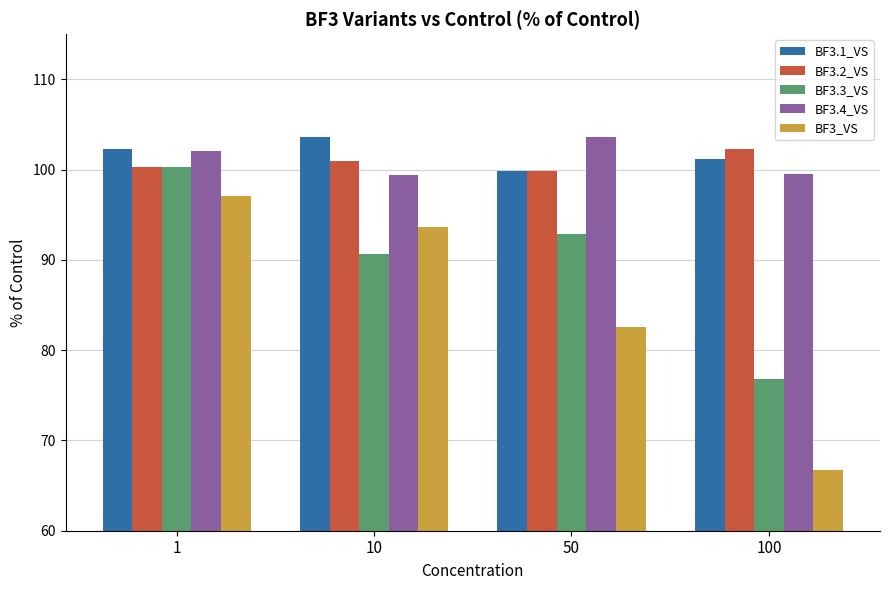

True or false: BF3.2_VS has a value of 101.0 at 10.

True